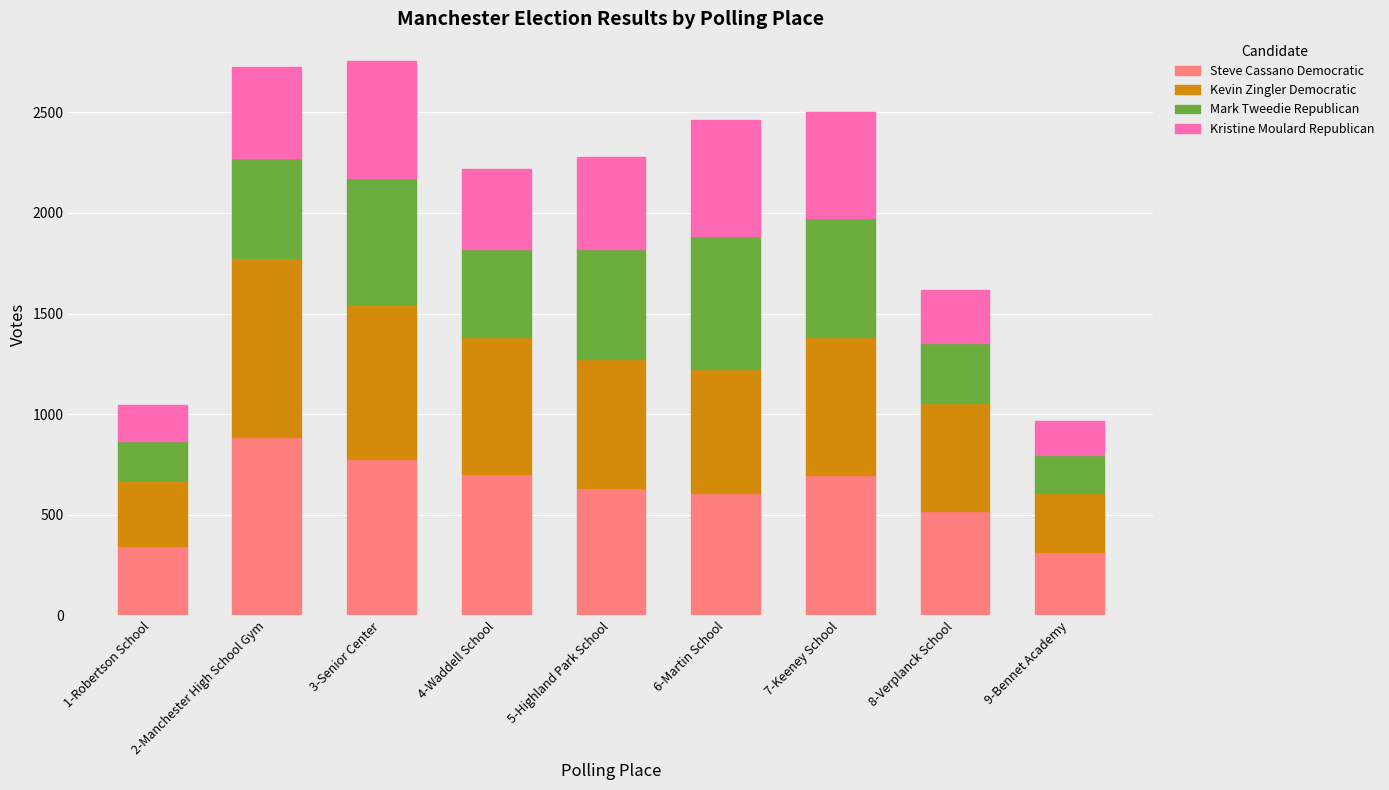

At which label does Steve Cassano Democratic reach its peak?

2-Manchester High School Gym